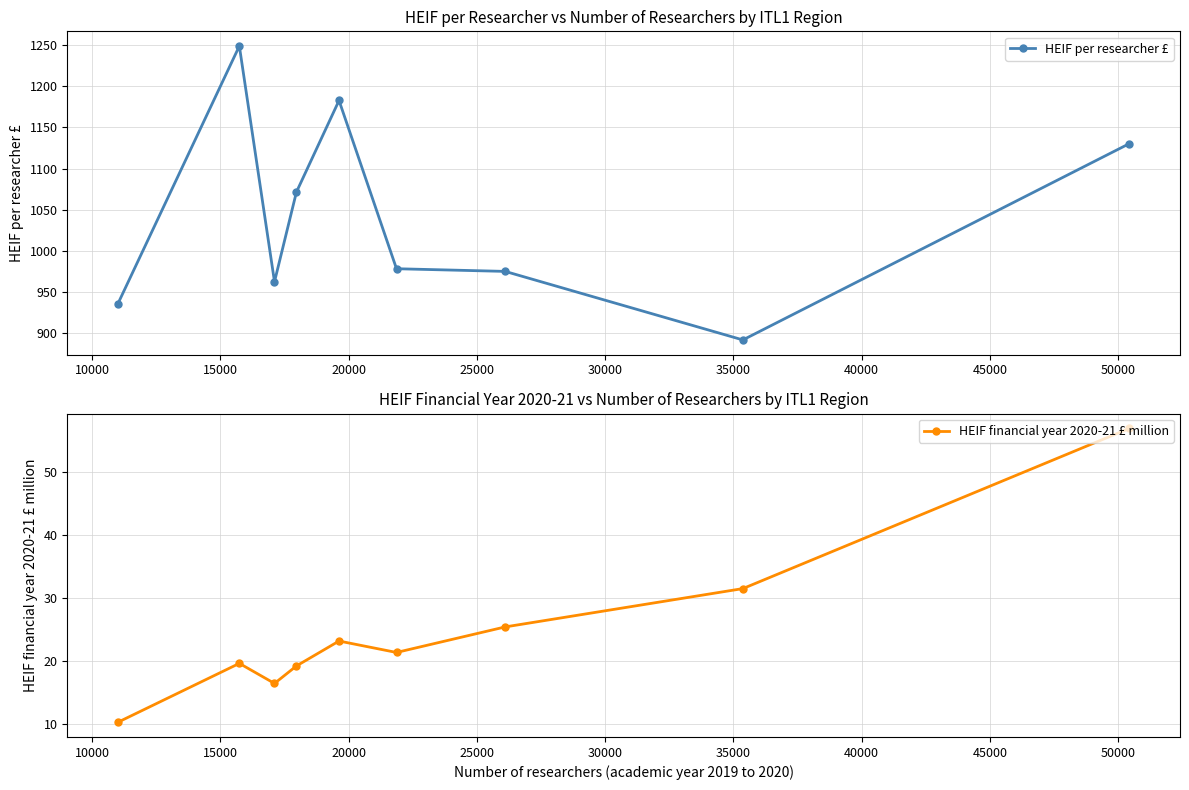

What is the minimum value for HEIF per researcher £?

892.0